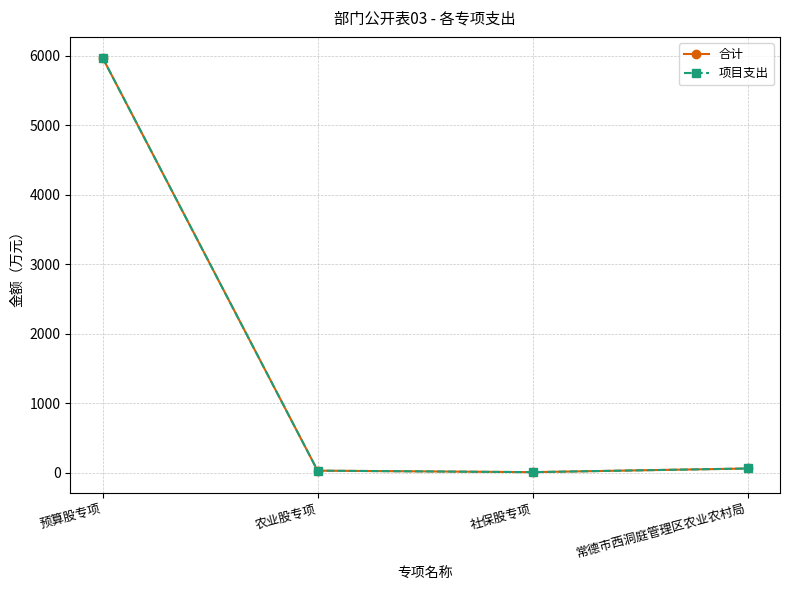

Reading right to left, what are all the values shown in this chart?

合计: 常德市西洞庭管理区农业农村局=60.0	社保股专项=7.5	农业股专项=28.9	预算股专项=5971.6
项目支出: 常德市西洞庭管理区农业农村局=60.0	社保股专项=7.5	农业股专项=28.9	预算股专项=5971.6